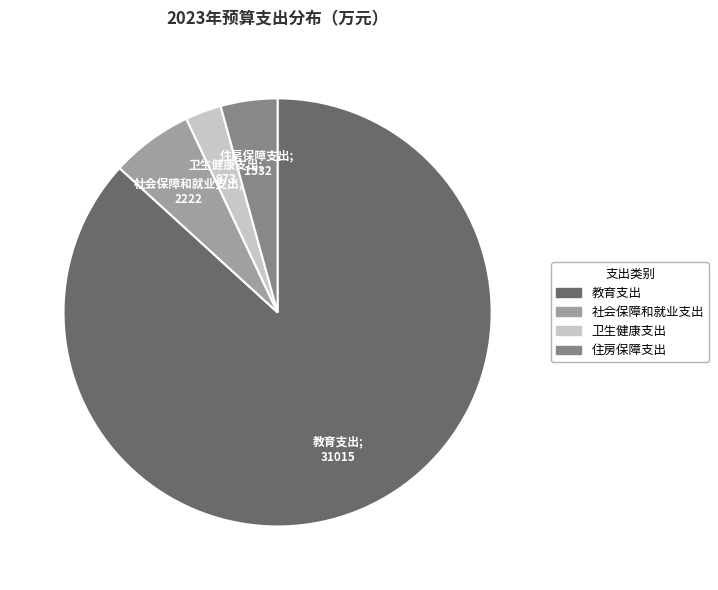

Which slice represents more than half of the pie?

教育支出